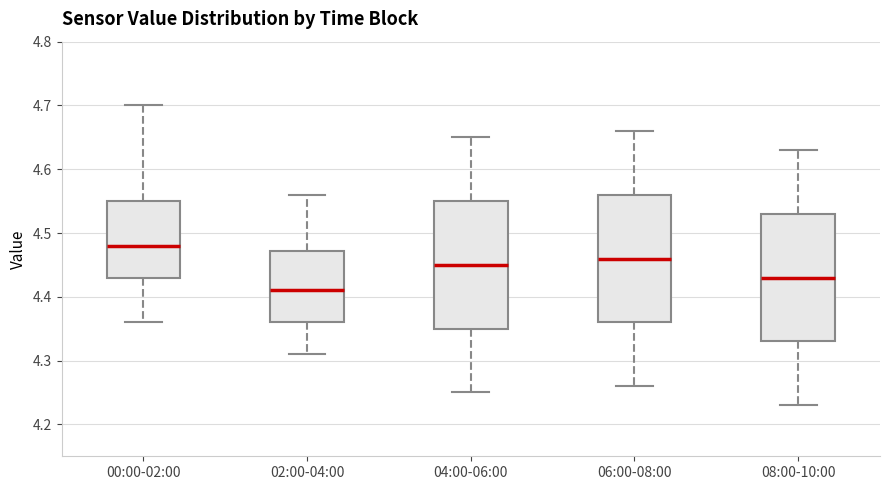

Reading left to right, read every box against the y-axis: the position of its median line, the range the box covers, and the ends of its whiskers. The values are not printed on the chart, so give them approximately, as read against the axis.

00:00-02:00: median 4.48, box 4.43 to 4.55, whiskers 4.36 to 4.70
02:00-04:00: median 4.41, box 4.36 to 4.47, whiskers 4.31 to 4.56
04:00-06:00: median 4.45, box 4.35 to 4.55, whiskers 4.25 to 4.65
06:00-08:00: median 4.46, box 4.36 to 4.56, whiskers 4.26 to 4.66
08:00-10:00: median 4.43, box 4.33 to 4.53, whiskers 4.23 to 4.63